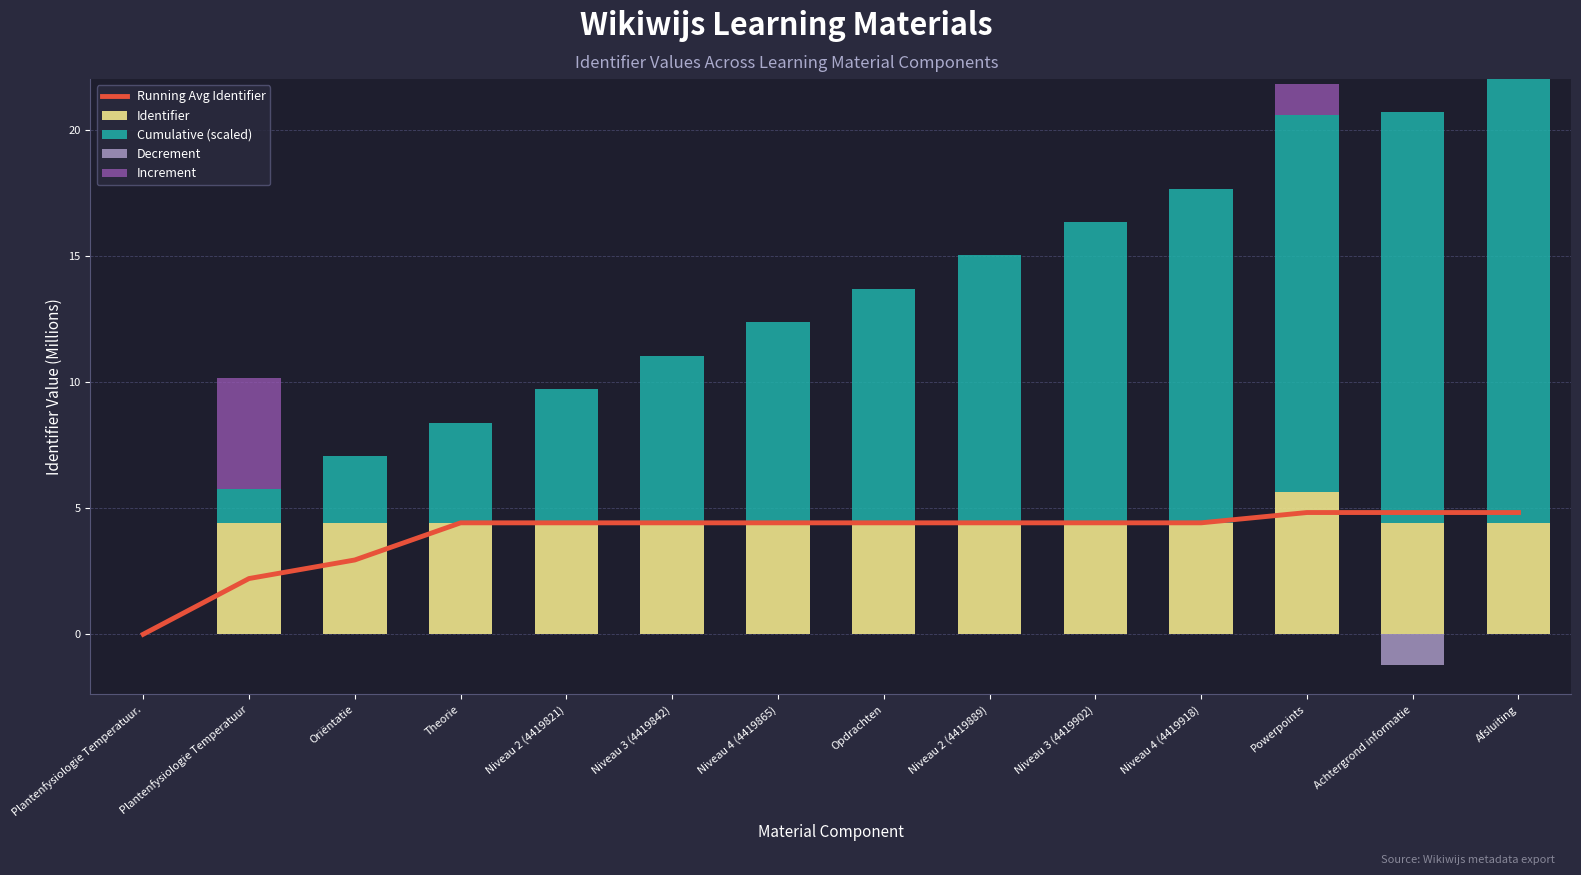

Which series has the largest range (max minus min)?

Cumulative (scaled)